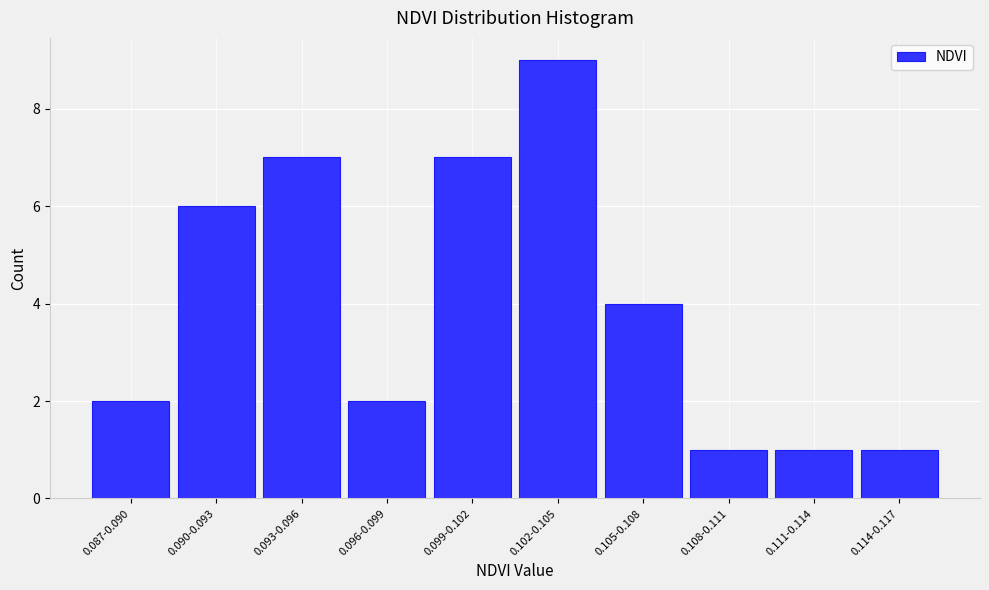

Reading right to left, list all the values displayed in this chart.

1	1	1	4	9	7	2	7	6	2